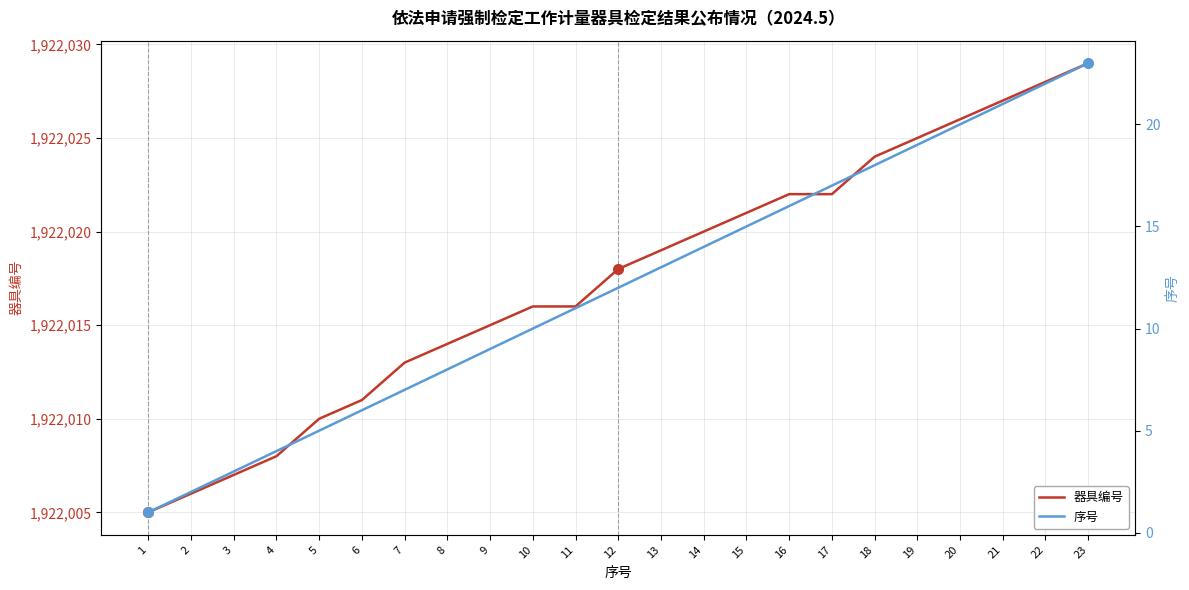

True or false: 序号 and 器具编号 cross at least once.

False